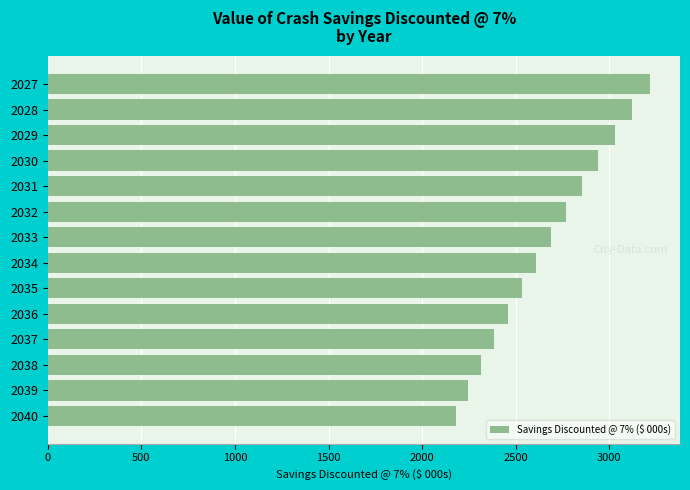

What is the difference between the maximum and minimum values?

1036.6